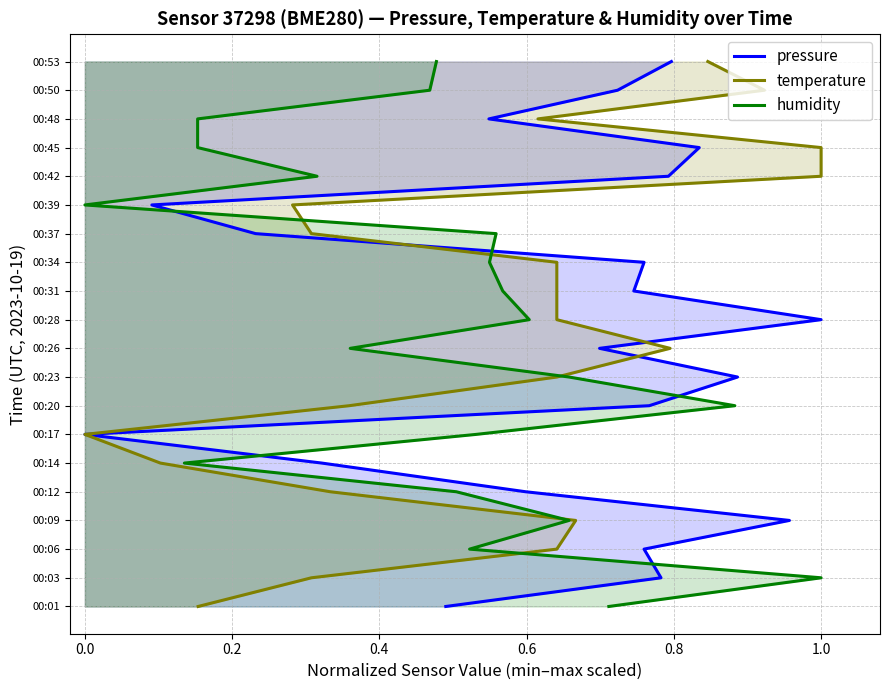

What are all the series names shown in the legend?

pressure, temperature, humidity